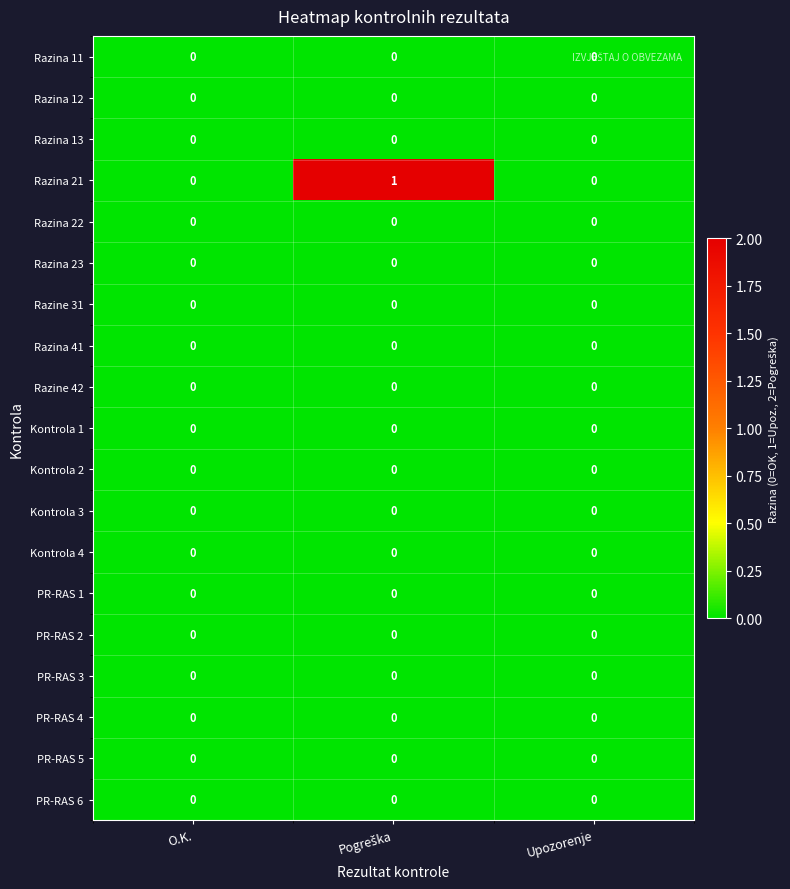

Is it true that PR-RAS 4 equals 0 at O.K.?

True